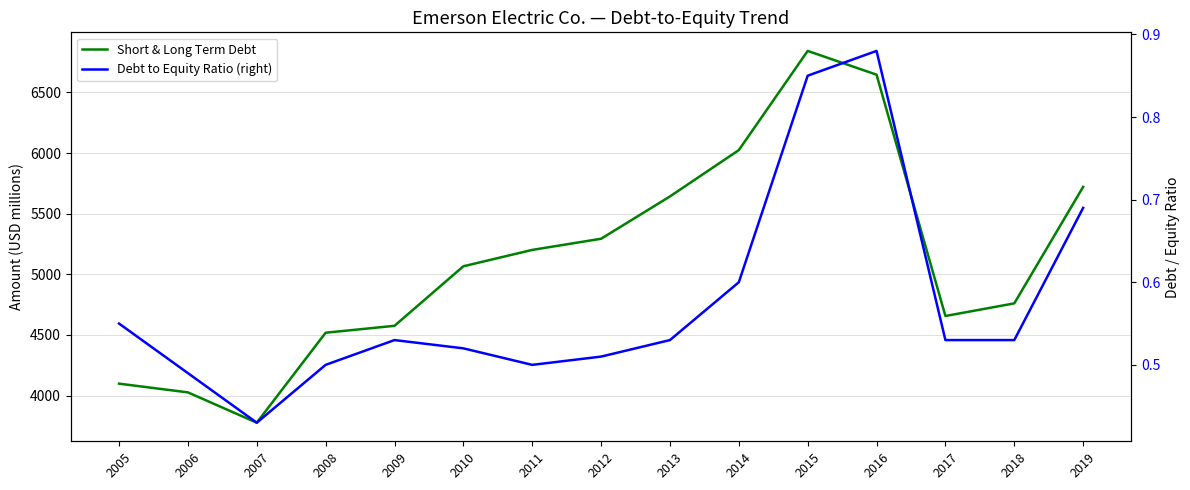

Does the chart display data point markers on the line(s)?

No